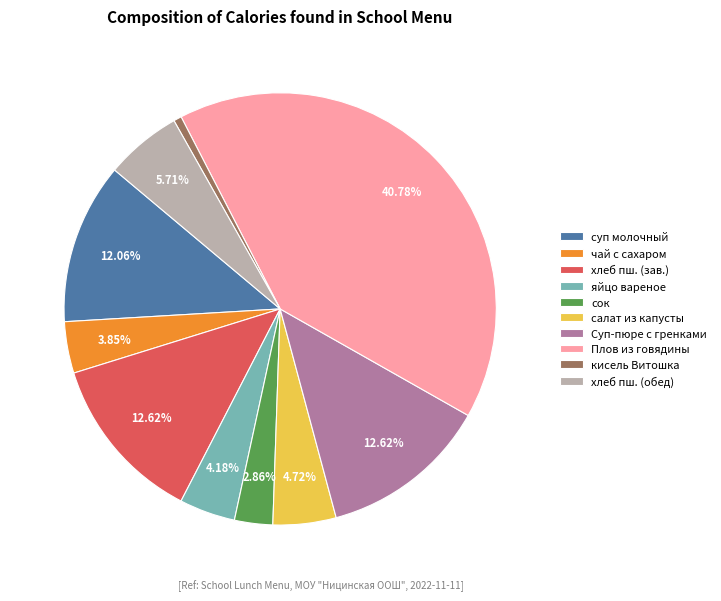

Does чай с сахаром represent more than half of the total?

No